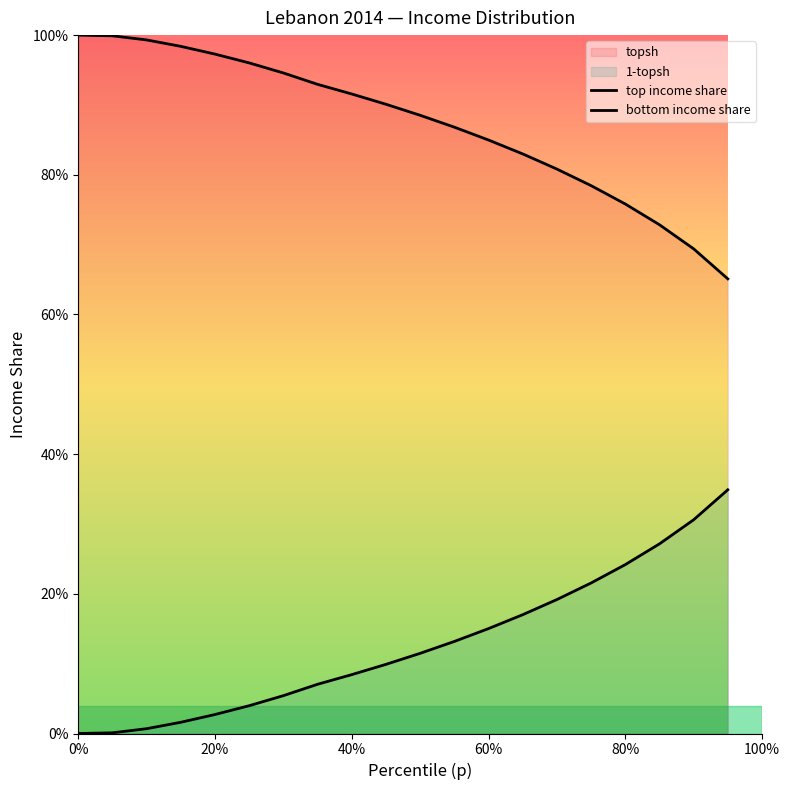

What is the greatest value displayed?

1.0